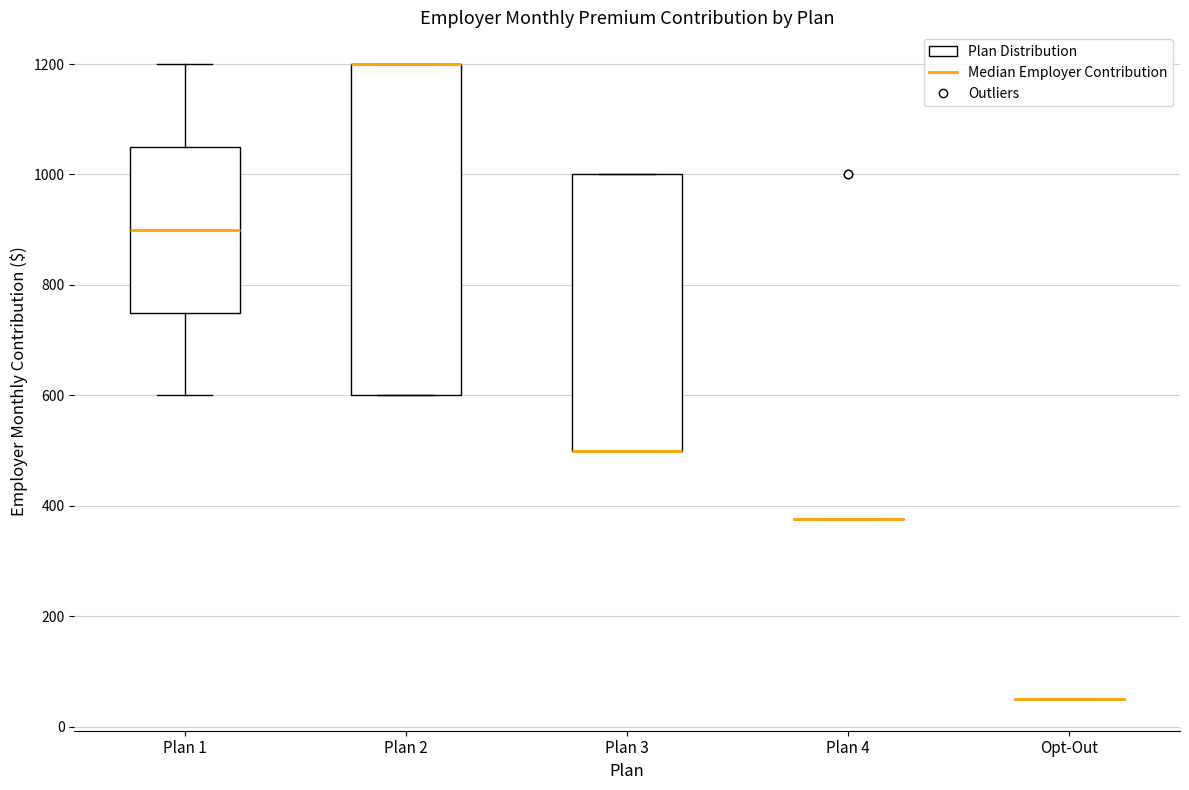

Where is the lower edge of the box for Plan 2 on the y-axis? The values are not printed on the chart, so give them approximately, as read against the axis.

600